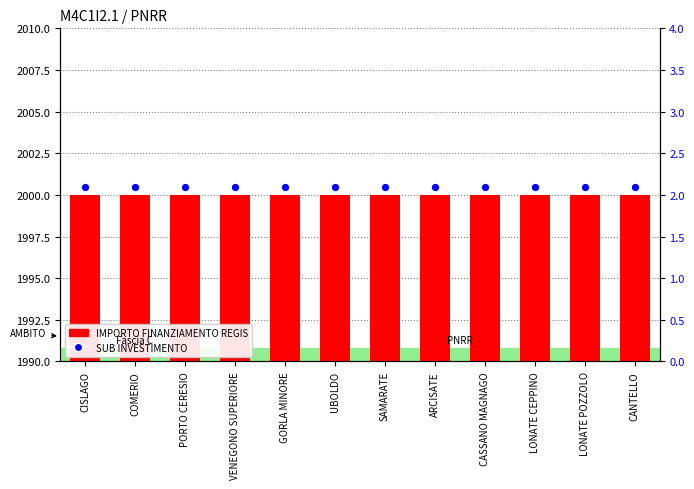

Which series has the widest spread of Y values?

IMPORTO FINANZIAMENTO REGIS